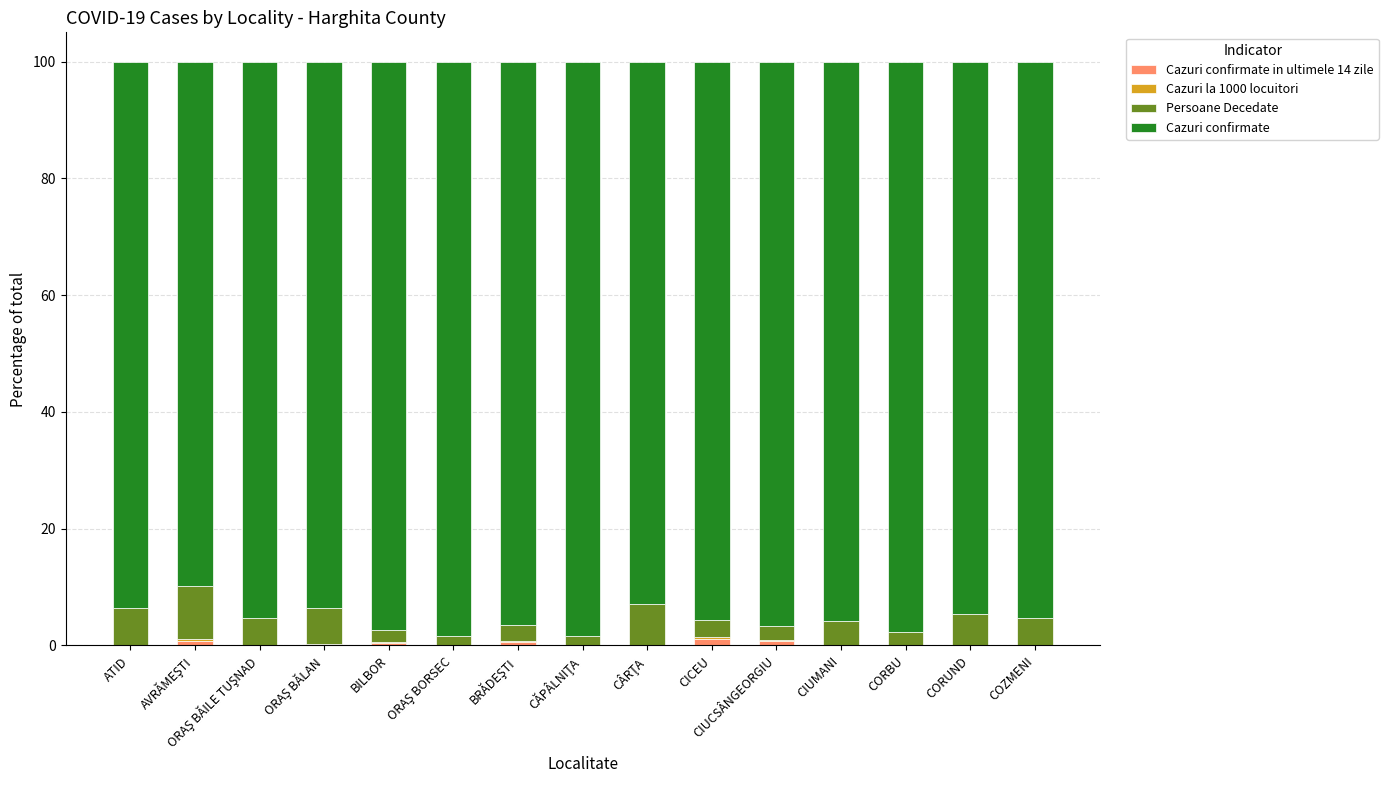

Does the chart contain stacked bars?

Yes